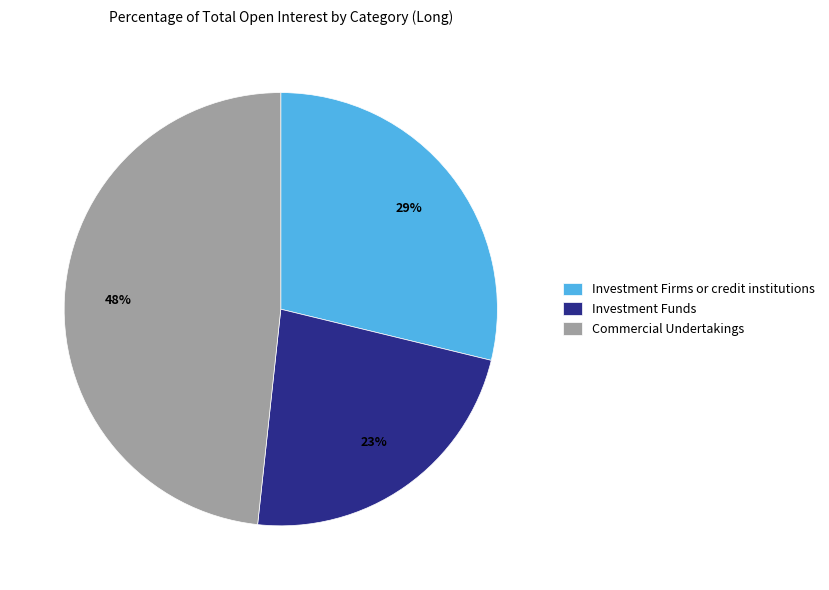

What is the smallest slice in the pie chart?

Investment Funds